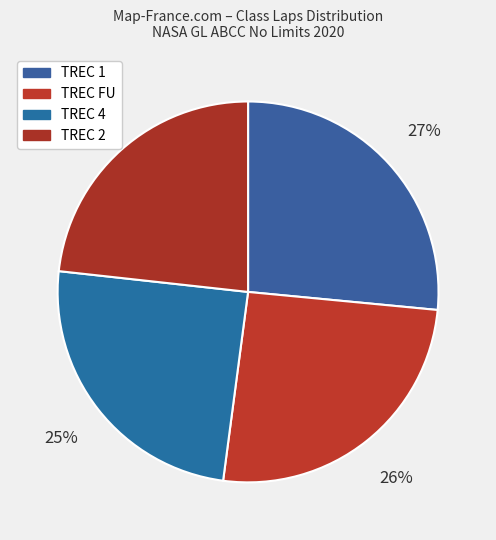

How many segments does this pie chart have?

4